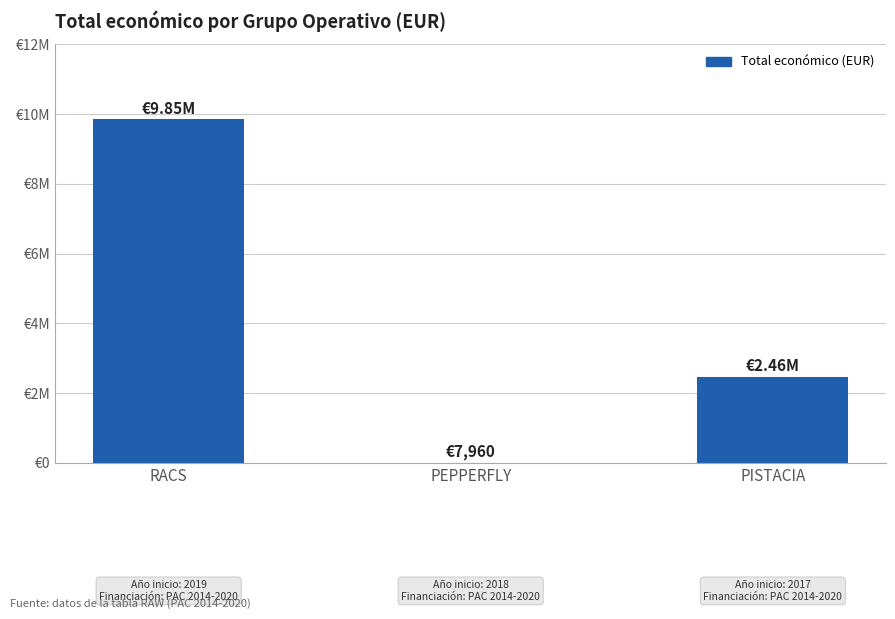

Are the bars horizontal?

No